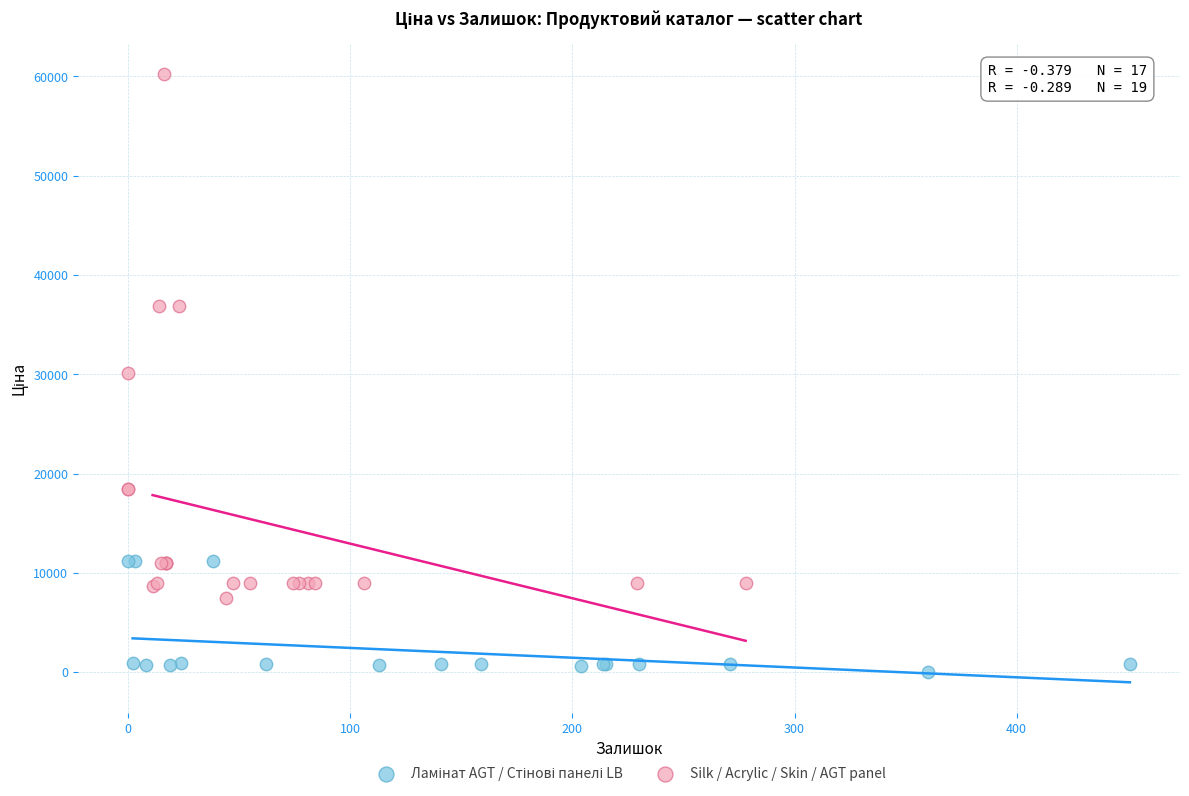

Which series has the largest Y range (max minus min)?

Silk / Acrylic / Skin / AGT panel